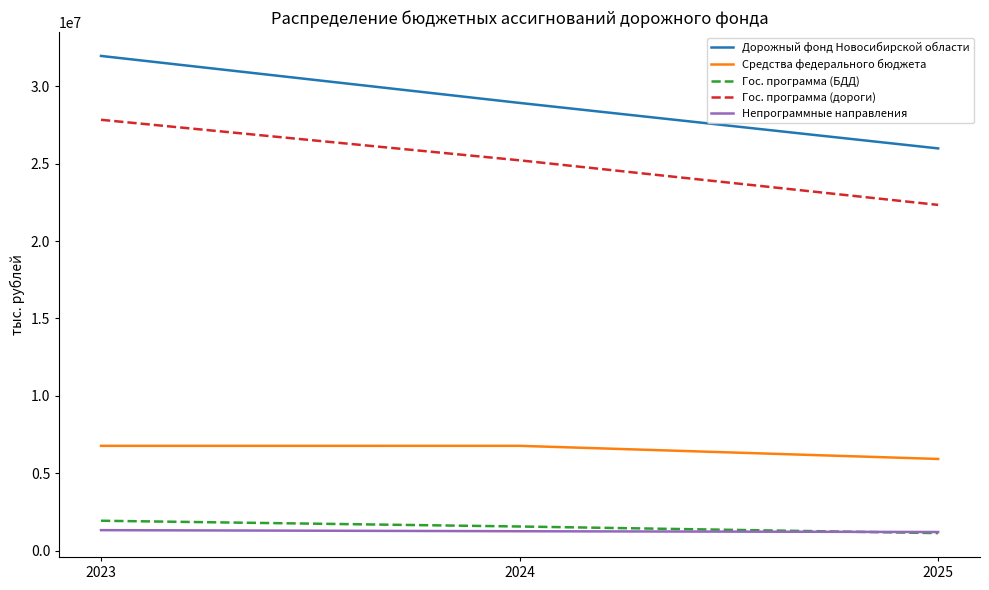

How many categories are shown in the chart?

3